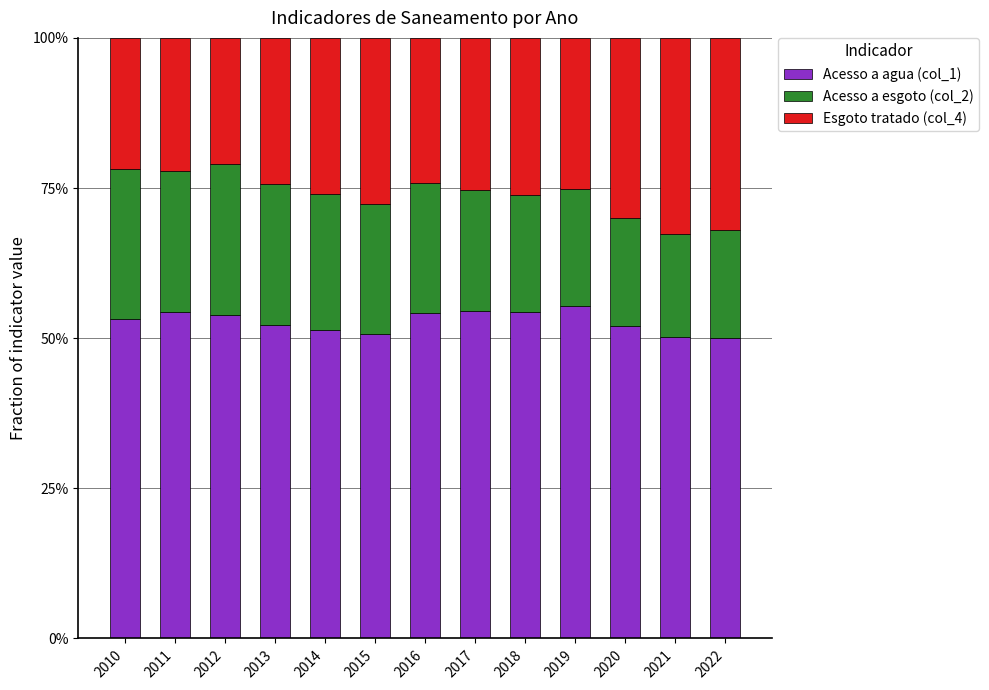

What are all the series names shown in the legend?

Acesso a agua (col_1), Acesso a esgoto (col_2), Esgoto tratado (col_4)